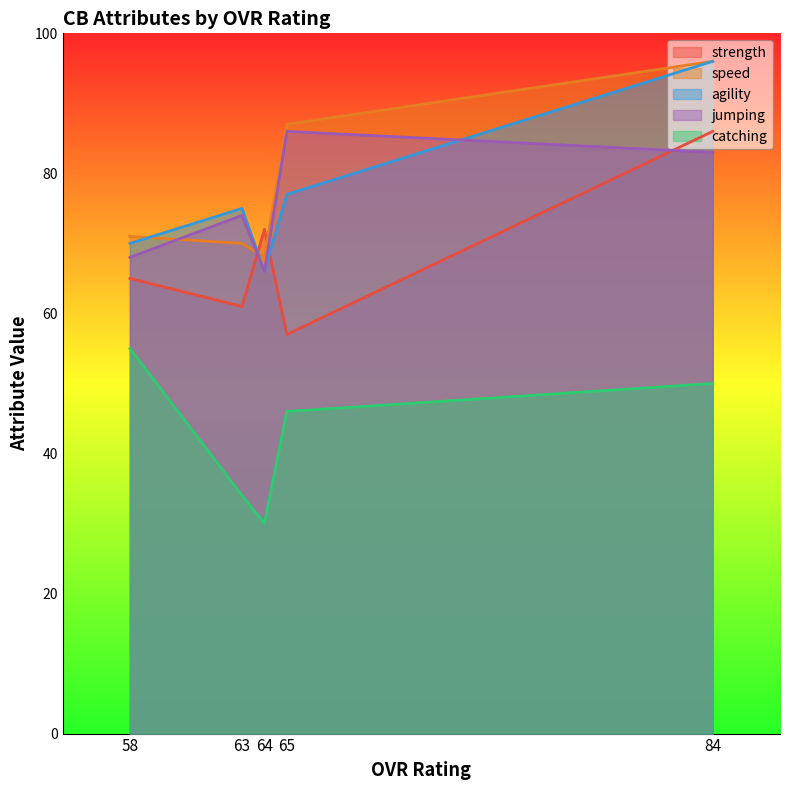

True or false: agility and speed cross at least once.

True